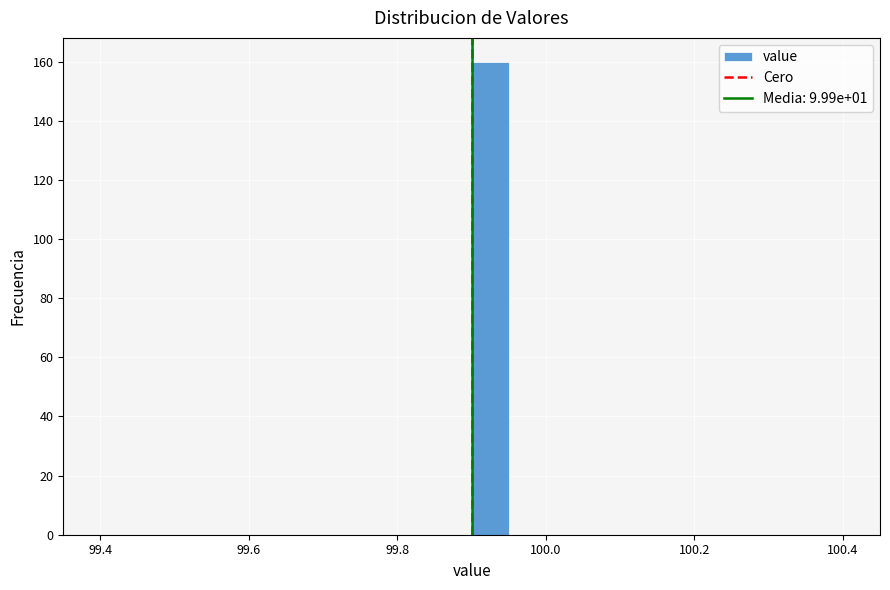

Around what value on the x-axis is the tallest bar? Give the approximate position of its centre, as read against the axis.

99.92